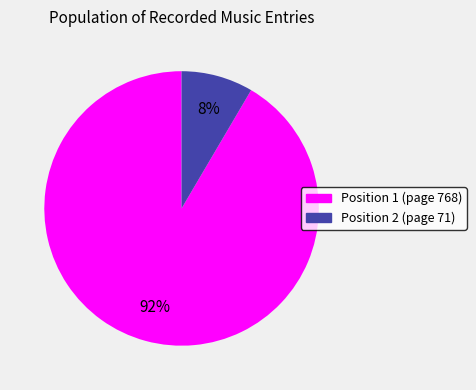

How many slices are in this pie chart?

2